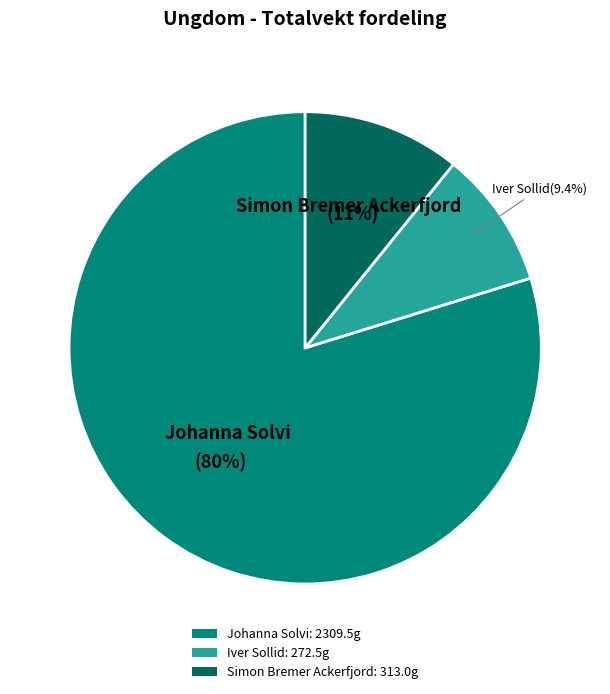

Which has a higher value, Simon Bremer Ackerfjord: 313.0g or Iver Sollid: 272.5g?

Simon Bremer Ackerfjord: 313.0g